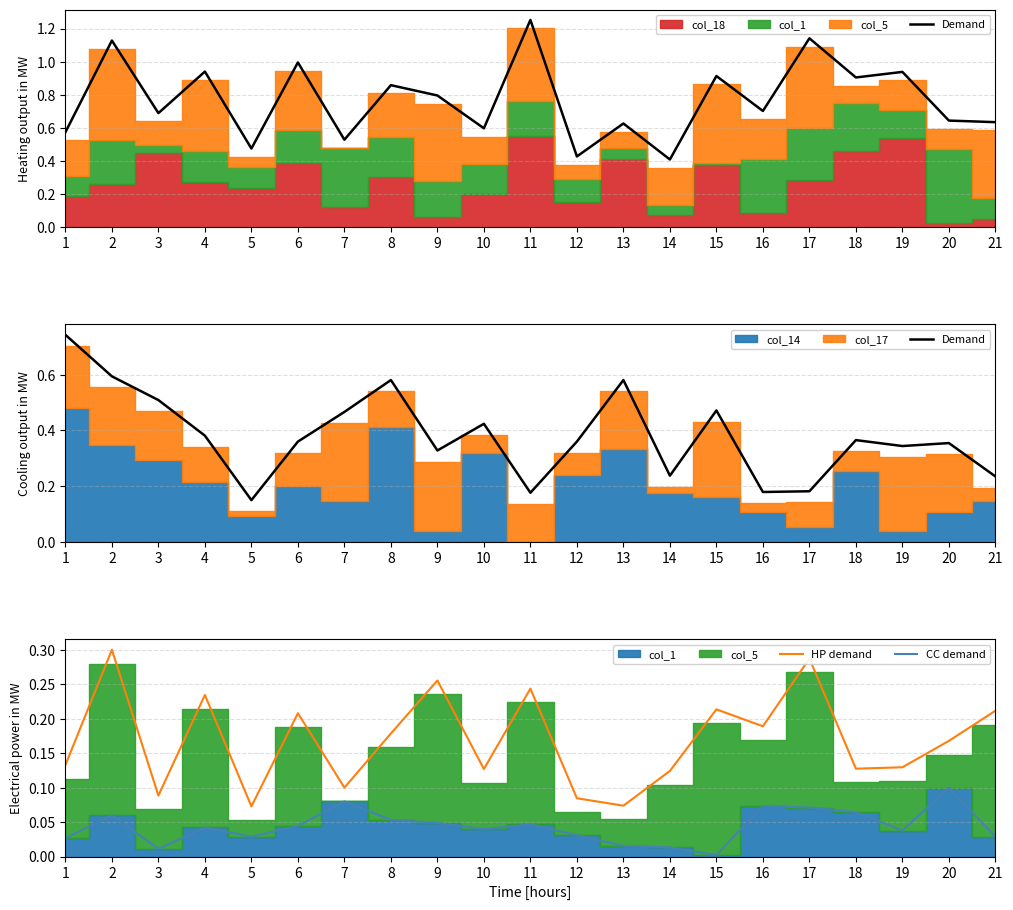

True or false: Demand and CC demand intersect in this chart.

False